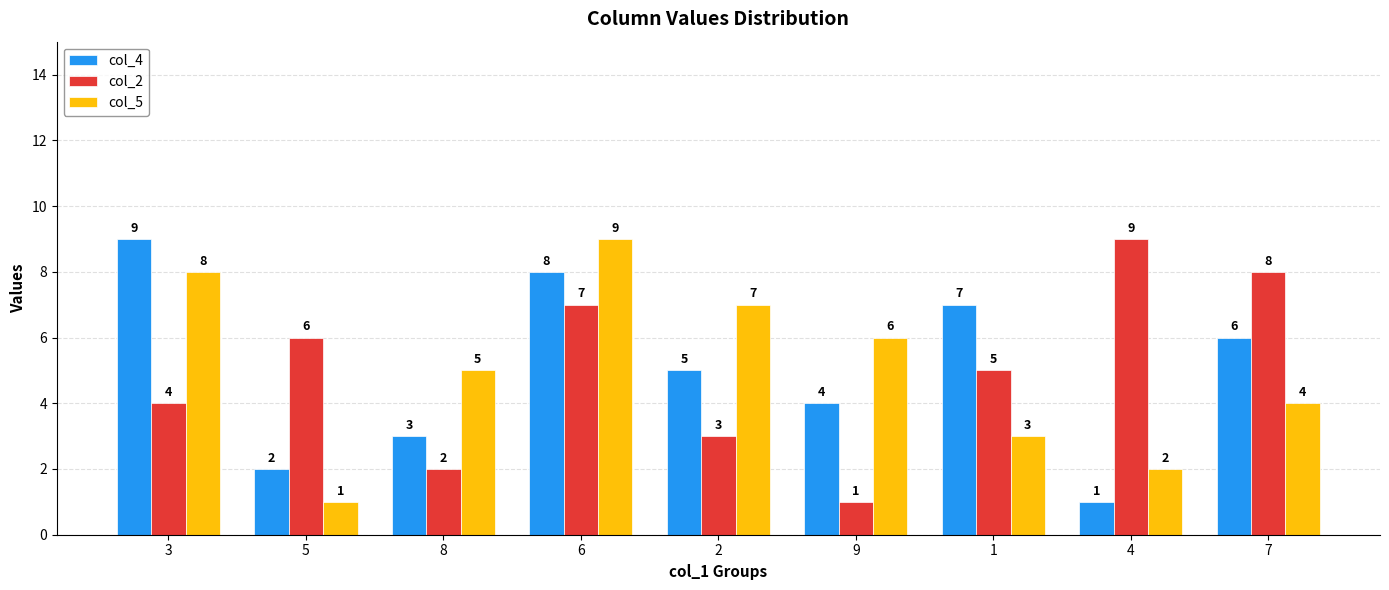

Reading left to right, transcribe all the data shown in this chart.

col_4: 9	2	3	8	5	4	7	1	6
col_2: 4	6	2	7	3	1	5	9	8
col_5: 8	1	5	9	7	6	3	2	4